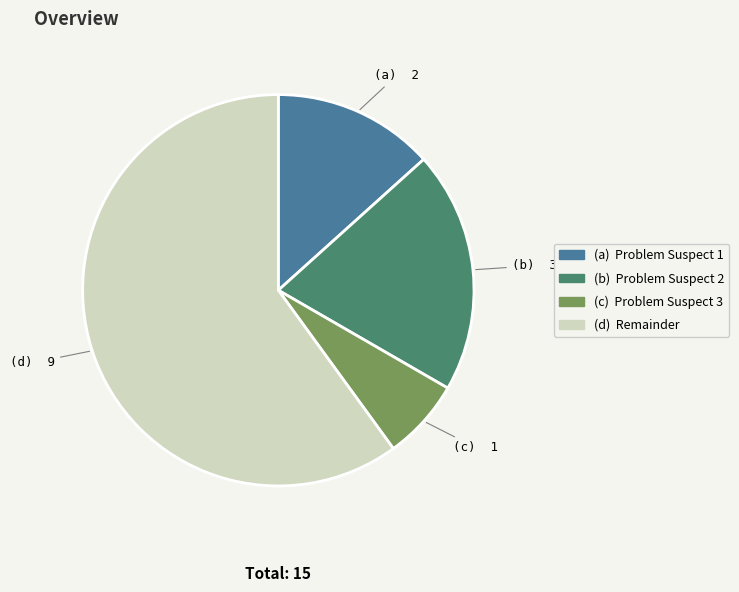

Is (a) Problem Suspect 1 the majority of the pie?

No